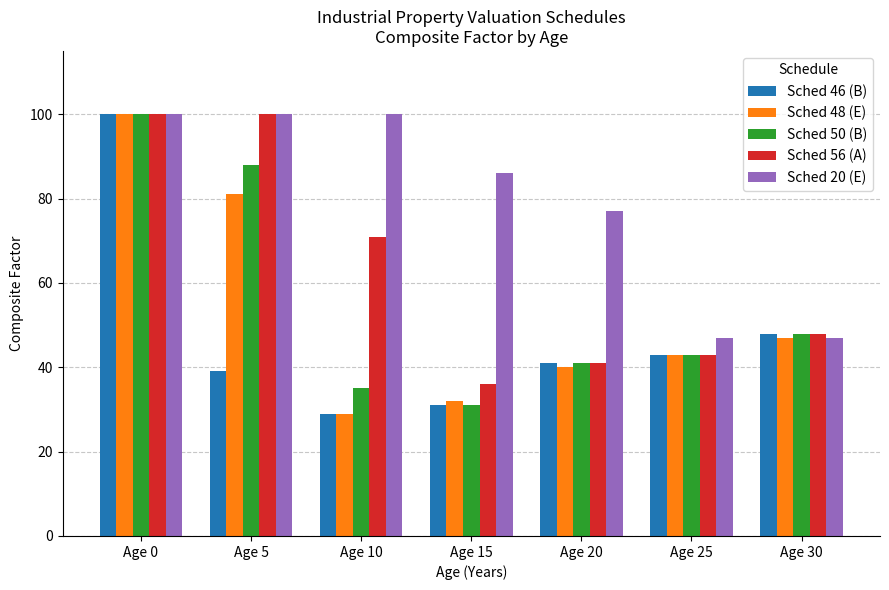

What is the difference between the highest and lowest values at Age 10?

71